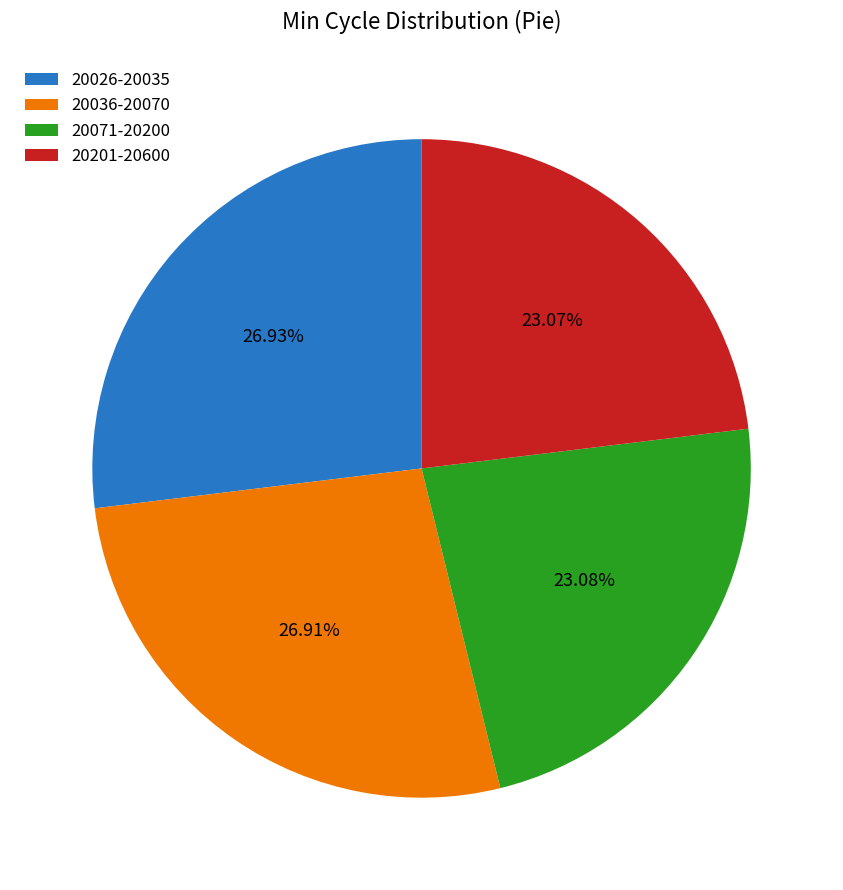

Between 20071-20200 and 20036-20070, which is larger?

20036-20070